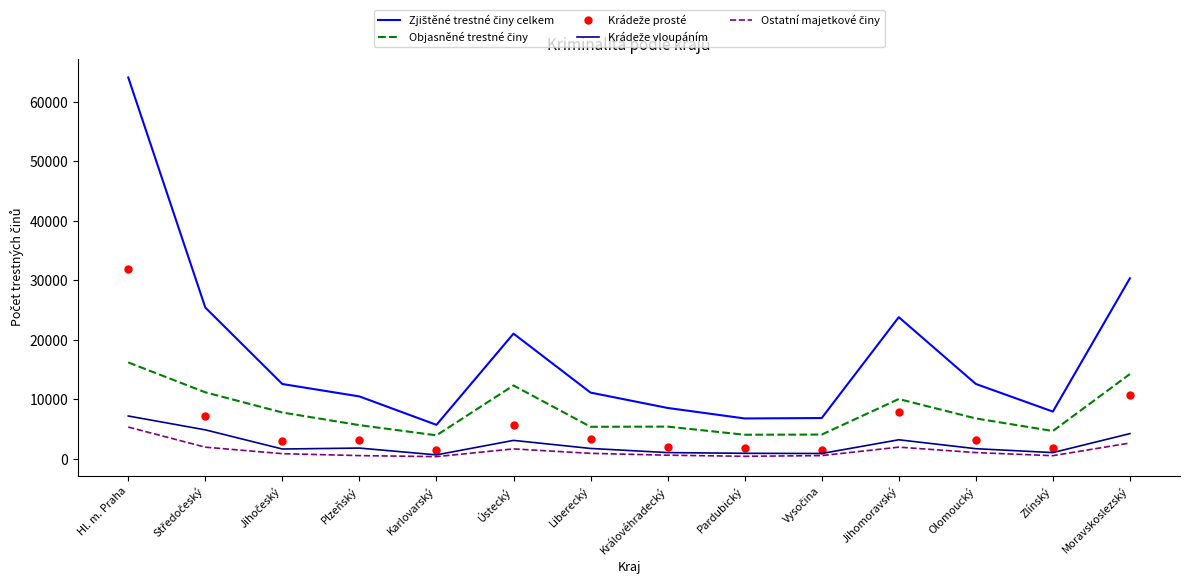

What is the difference between the highest and lowest values at Ústecký?

19365